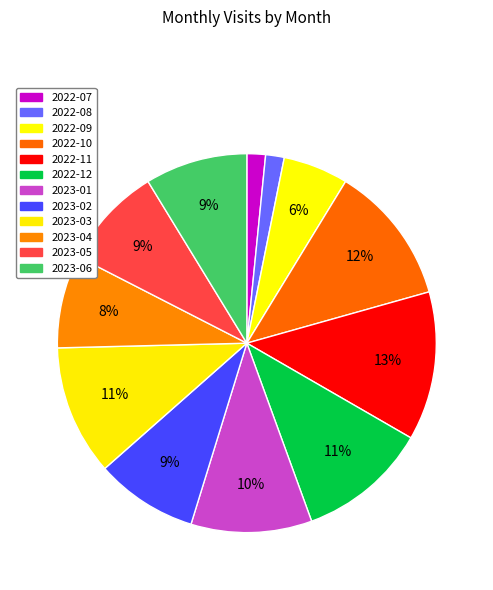

Which category has the smallest portion of the pie?

2022-07